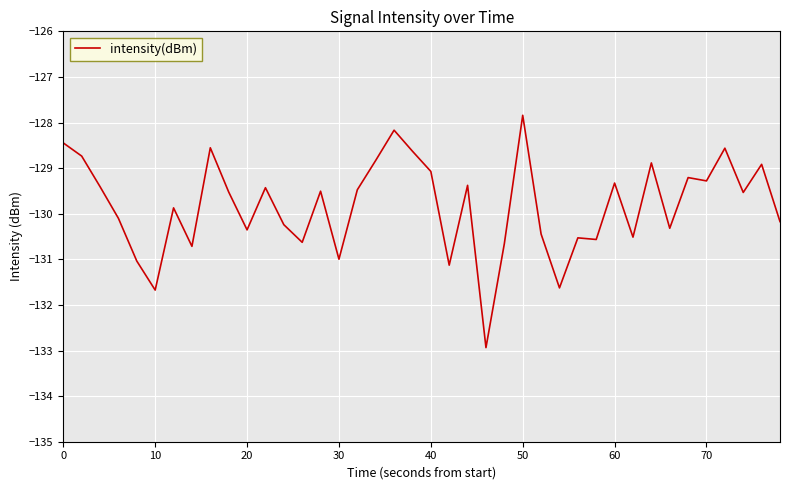

What is the minimum value shown in the chart?

-132.9